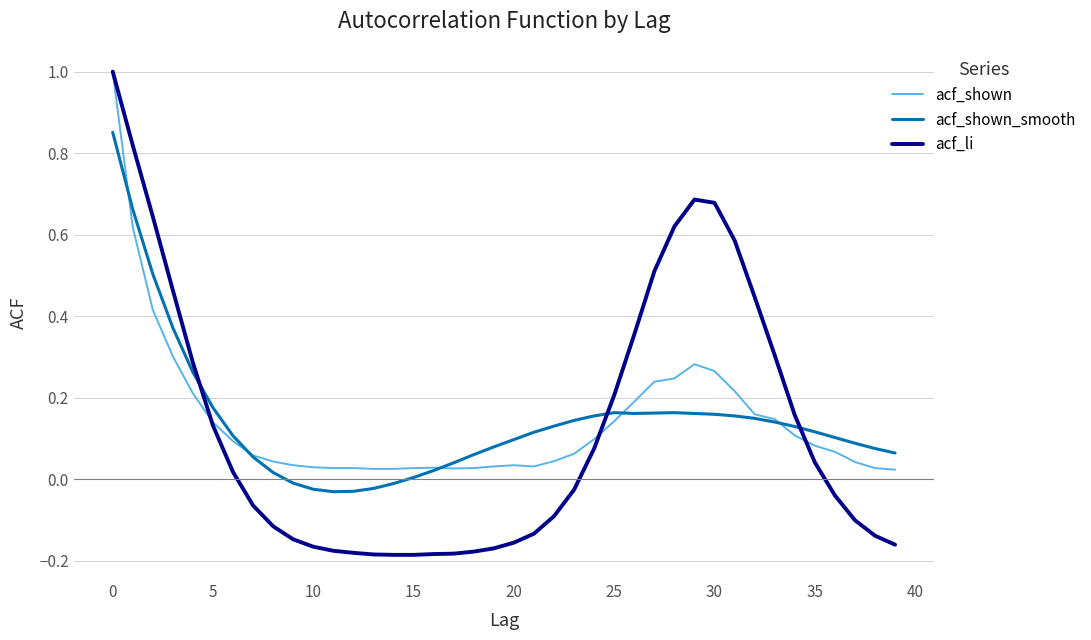

What is the maximum value shown in the chart?

1.0